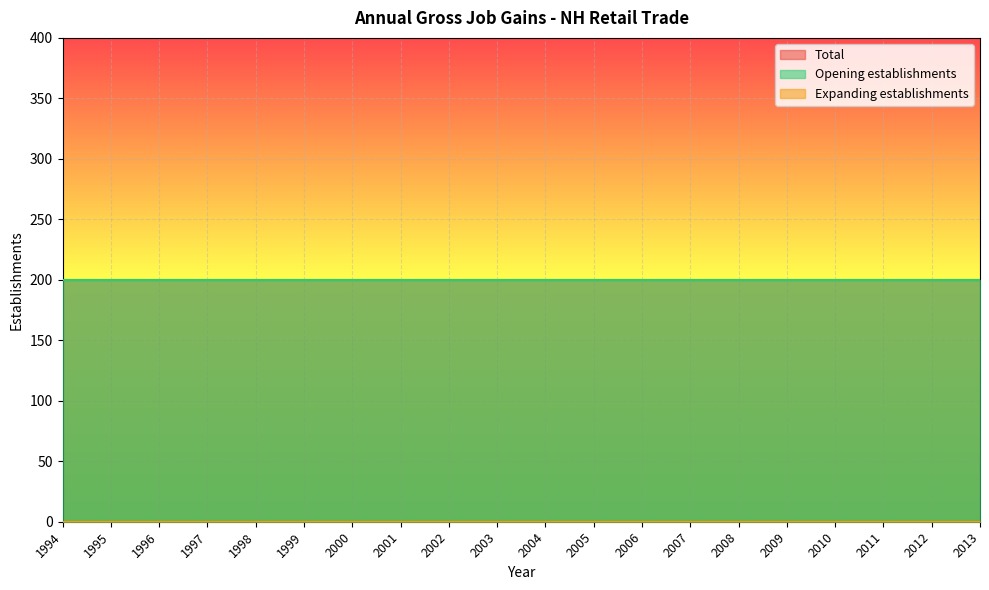

What is the difference between the highest and lowest values at 2002?

200